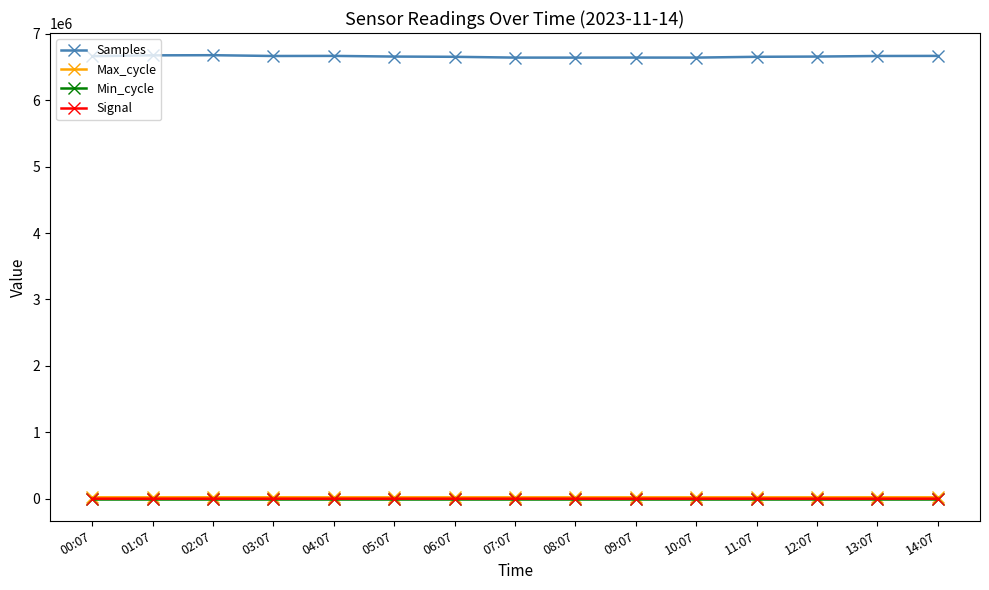

Which series has the largest range (max minus min)?

Samples